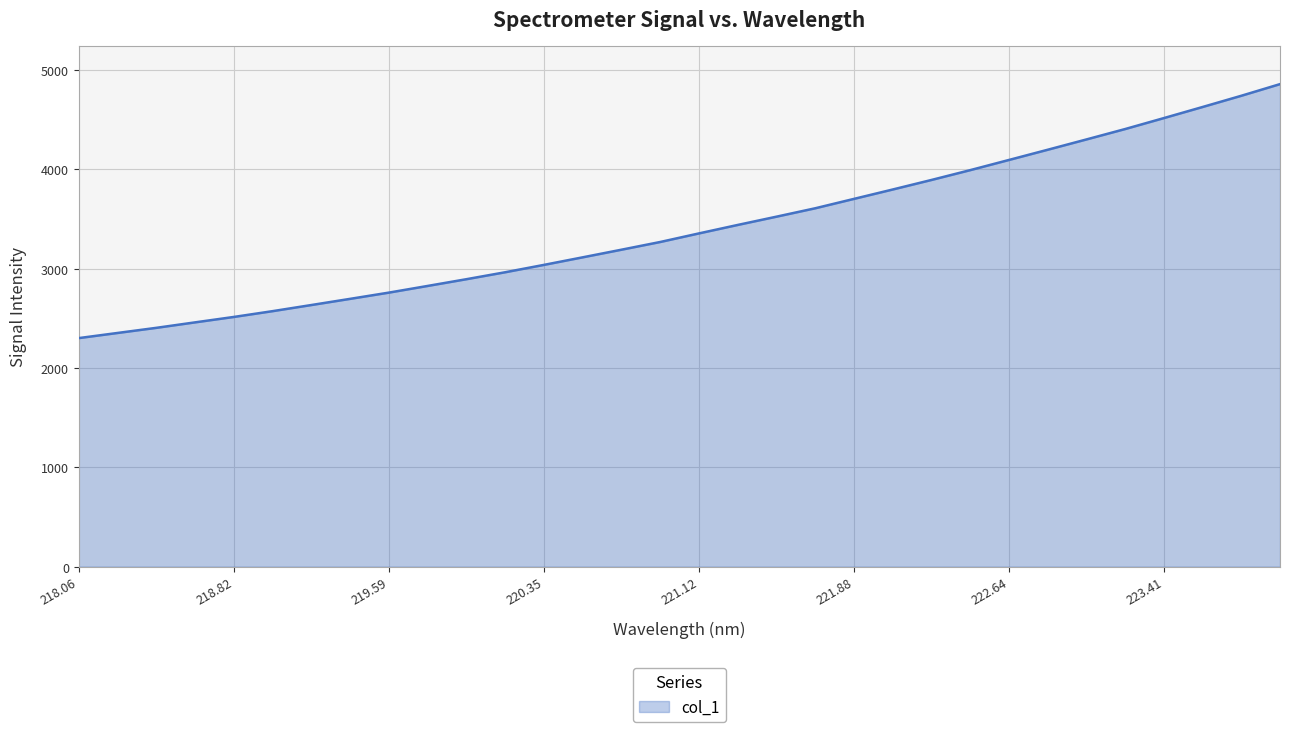

What is the greatest value displayed?

4857.3